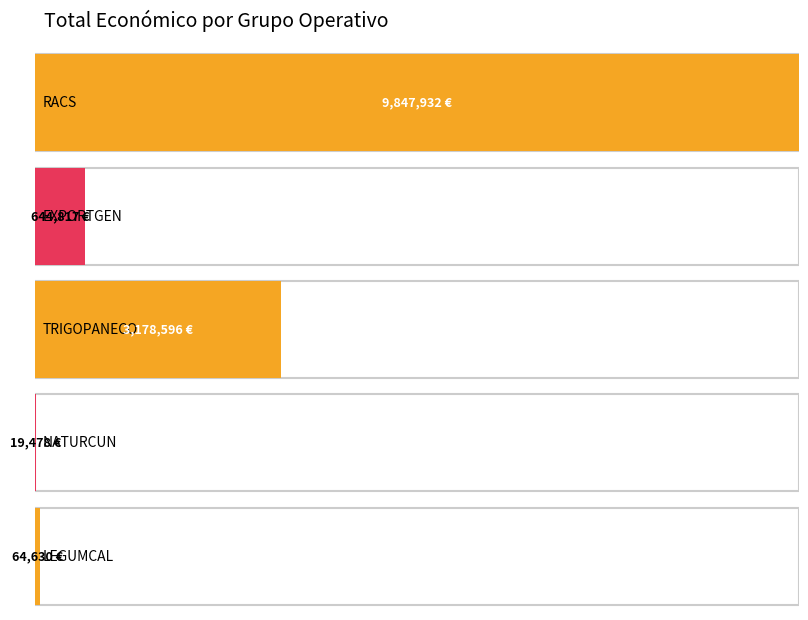

Reading right to left, transcribe all the data shown in this chart.

LEGUMCAL=64630	NATURCUN=19478	TRIGOPANECO=3178596	EXPORTGEN=644817	RACS=9847932